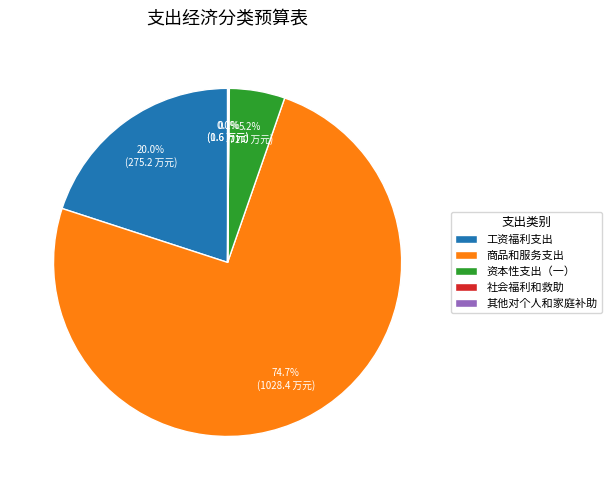

The 资本性支出（一） slice represents 1% of the pie. True or false?

False